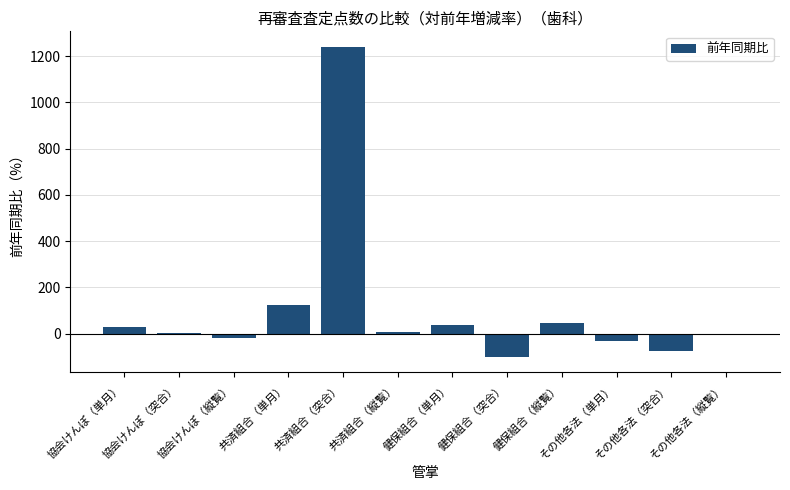

What is the maximum value shown in the chart?

1239.7